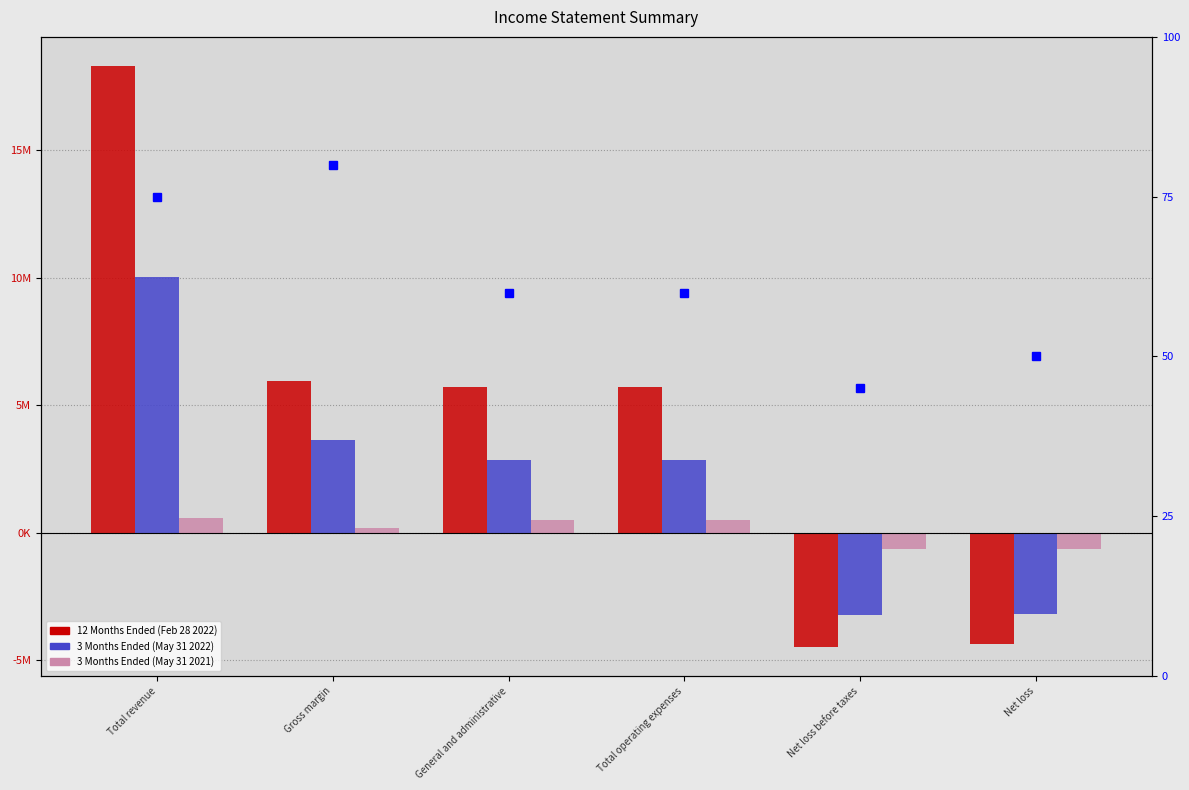

Where is 3 Months Ended (May 31 2022) nearest to the value 3411677?

Gross margin